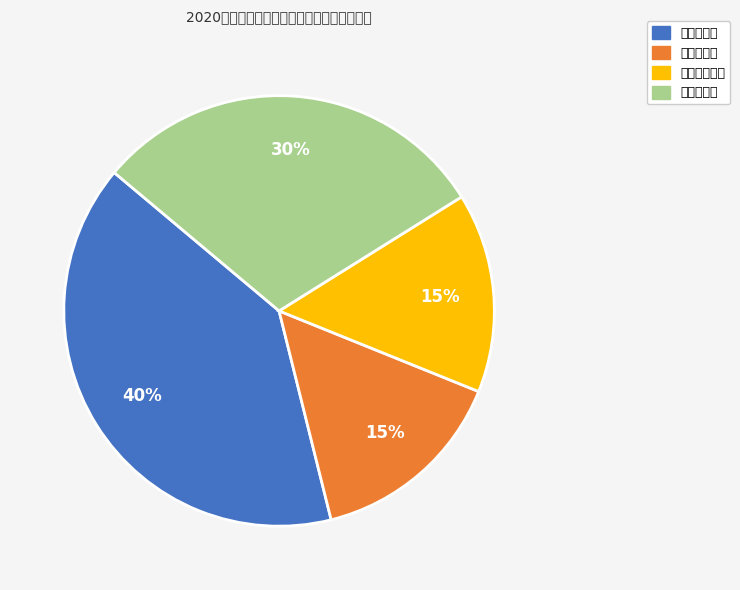

How many slices are in this pie chart?

4